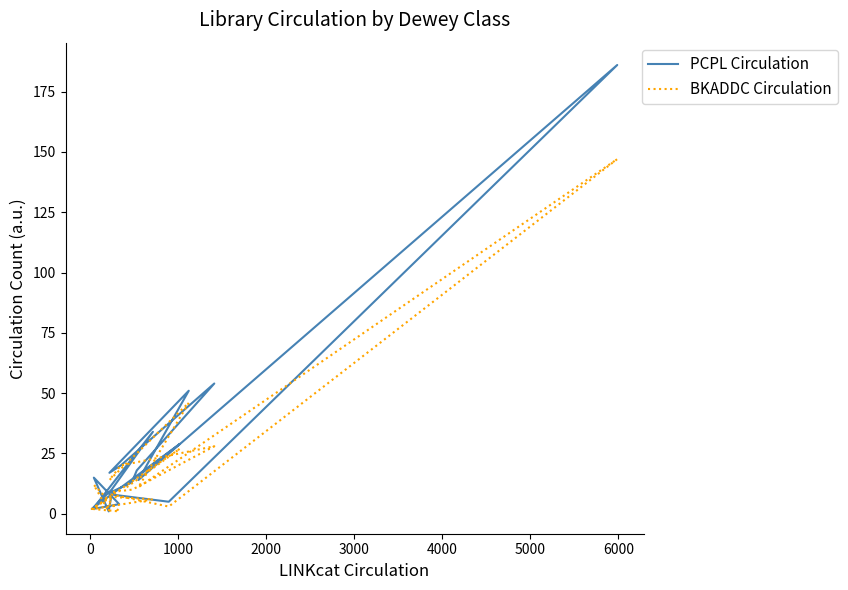

Reading left to right, extract all data points from this chart.

PCPL Circulation: 12	29	2	10	34	2	4	15	1	8	5	186	14	51	17	20	54	18	13	9
BKADDC Circulation: 11	27	2	7	6	2	1	12	1	8	3	147	11	46	14	20	28	11	10	9